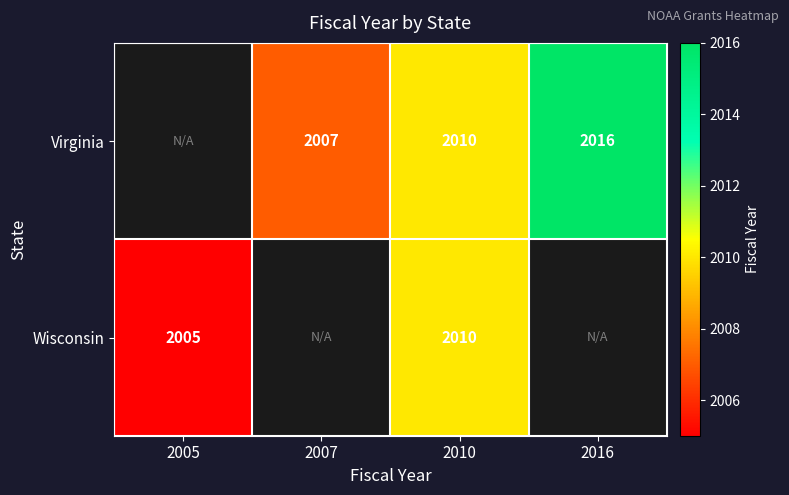

True or false: Wisconsin has a value of 3014 at 2005.

False